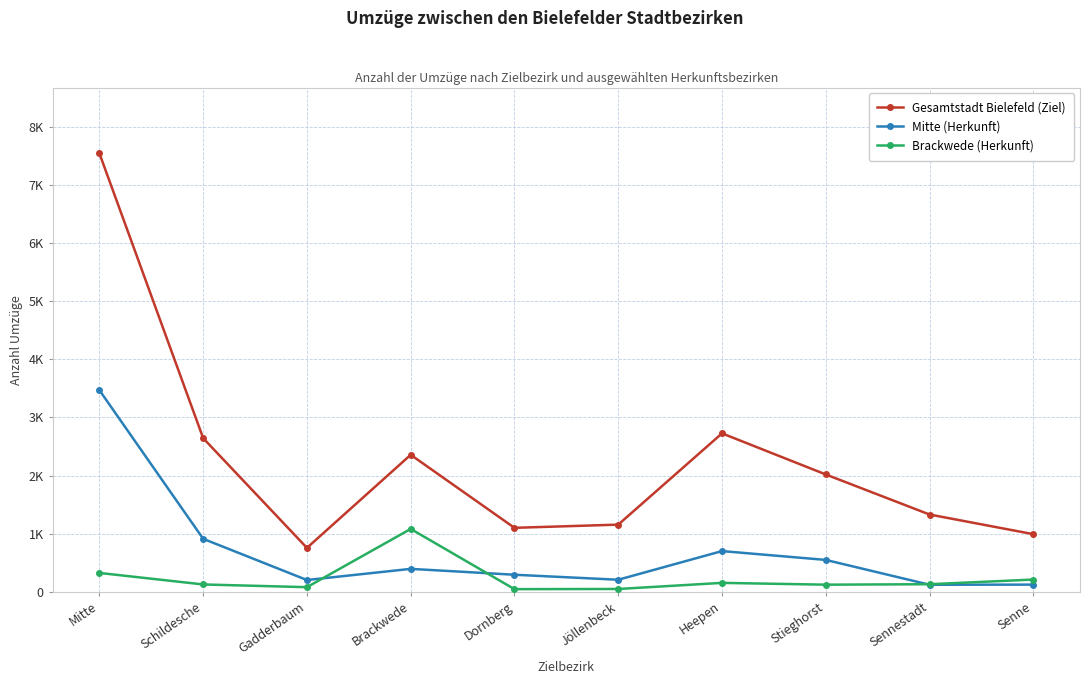

Reading left to right, transcribe all the data shown in this chart.

Gesamtstadt Bielefeld (Ziel): Mitte=7544	Schildesche=2644	Gadderbaum=757	Brackwede=2358	Dornberg=1102	Jöllenbeck=1157	Heepen=2727	Stieghorst=2020	Sennestadt=1331	Senne=993
Mitte (Herkunft): Mitte=3470	Schildesche=913	Gadderbaum=204	Brackwede=396	Dornberg=295	Jöllenbeck=209	Heepen=702	Stieghorst=550	Sennestadt=123	Senne=125
Brackwede (Herkunft): Mitte=326	Schildesche=128	Gadderbaum=81	Brackwede=1083	Dornberg=47	Jöllenbeck=50	Heepen=155	Stieghorst=124	Sennestadt=132	Senne=212